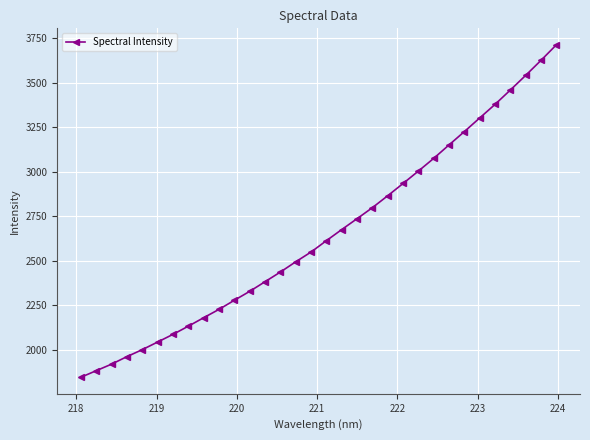

What is the average value?

2652.4